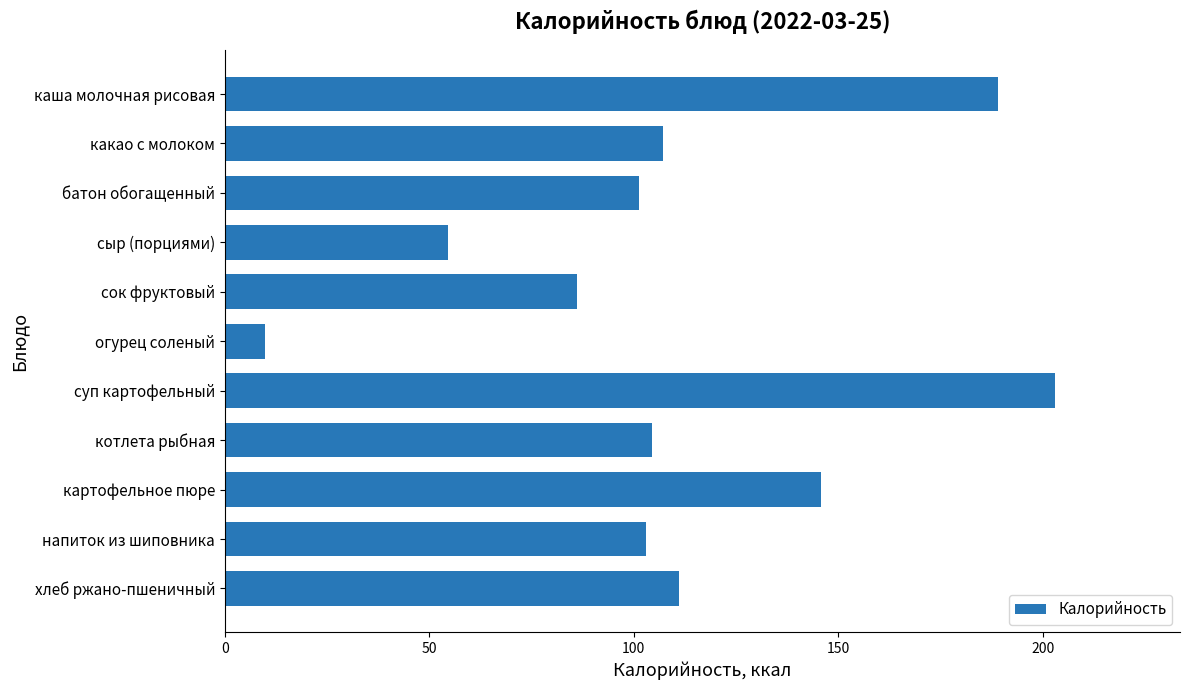

The value at суп картофельный is 347.3. True or false?

False